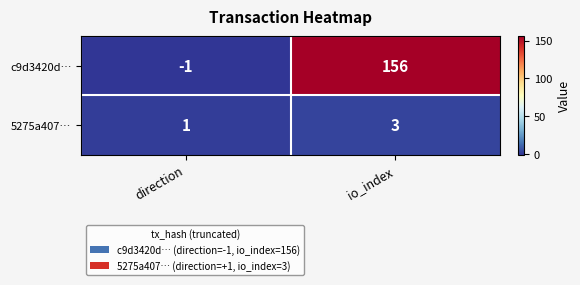

Which series has the largest range (max minus min)?

c9d3420d…